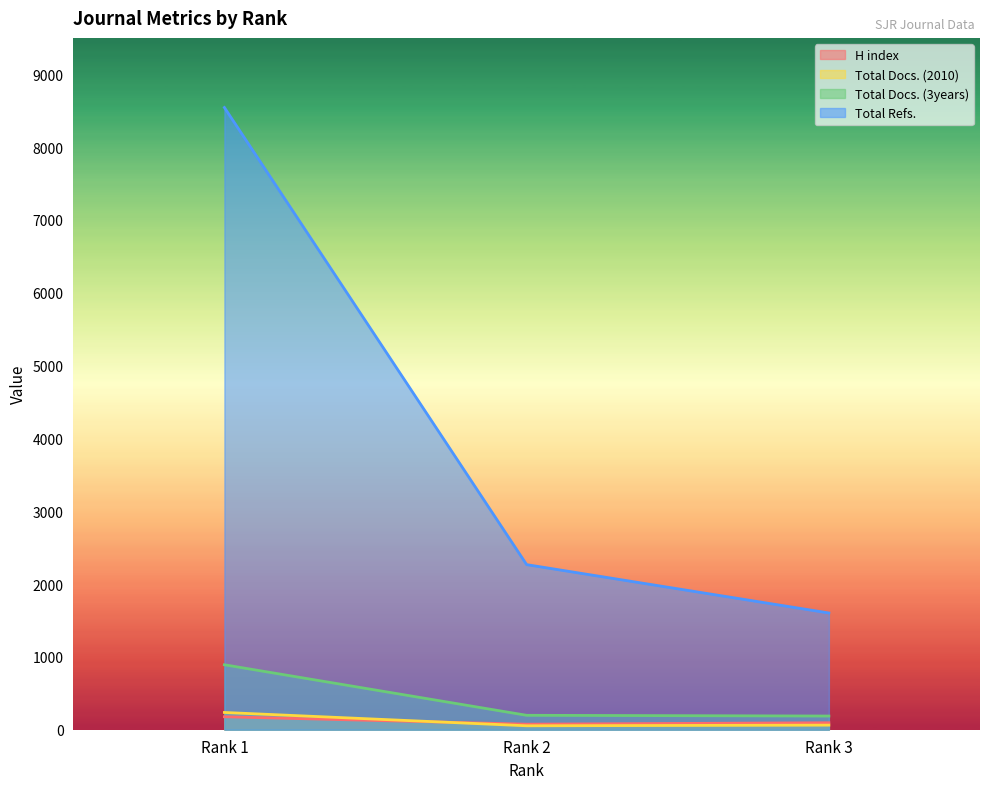

Does the chart have visible grid lines?

No